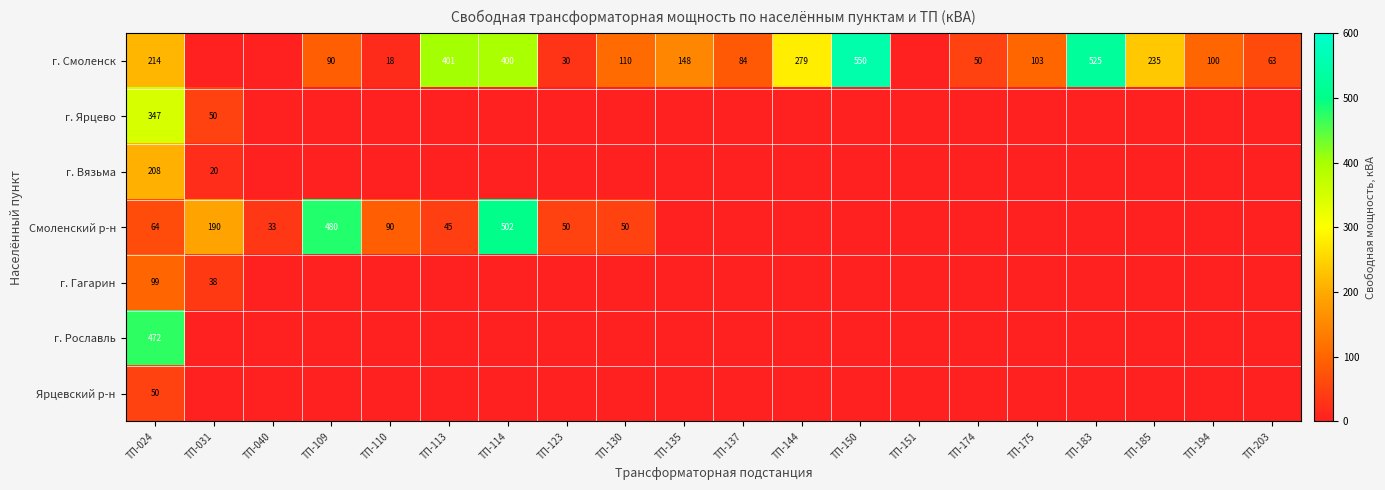

What is the greatest value displayed?

550